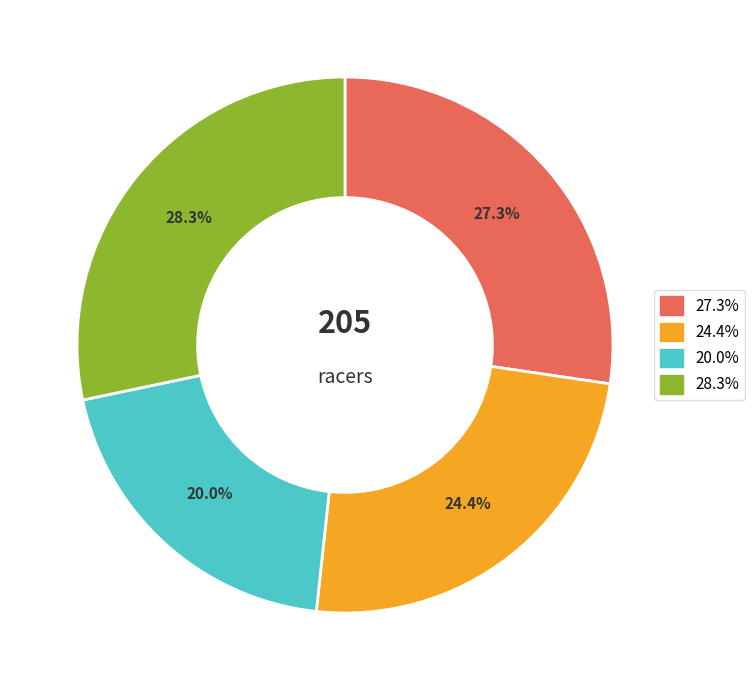

How many segments does this pie chart have?

4